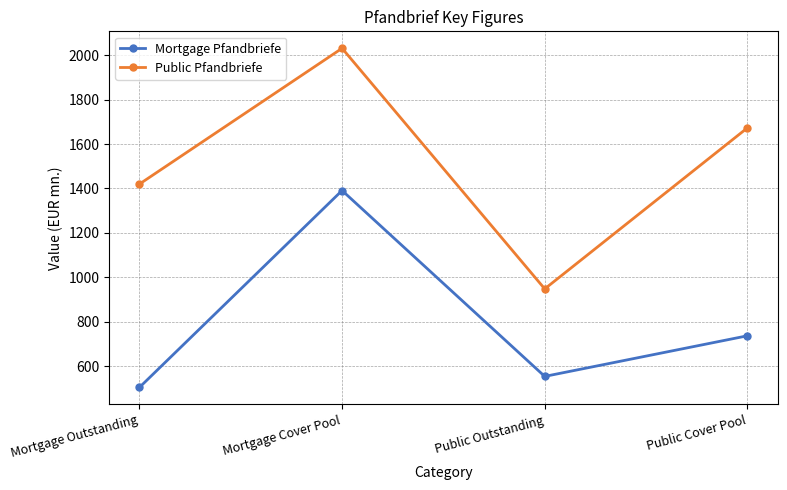

What is the total value across all series at Public Cover Pool?

2408.7